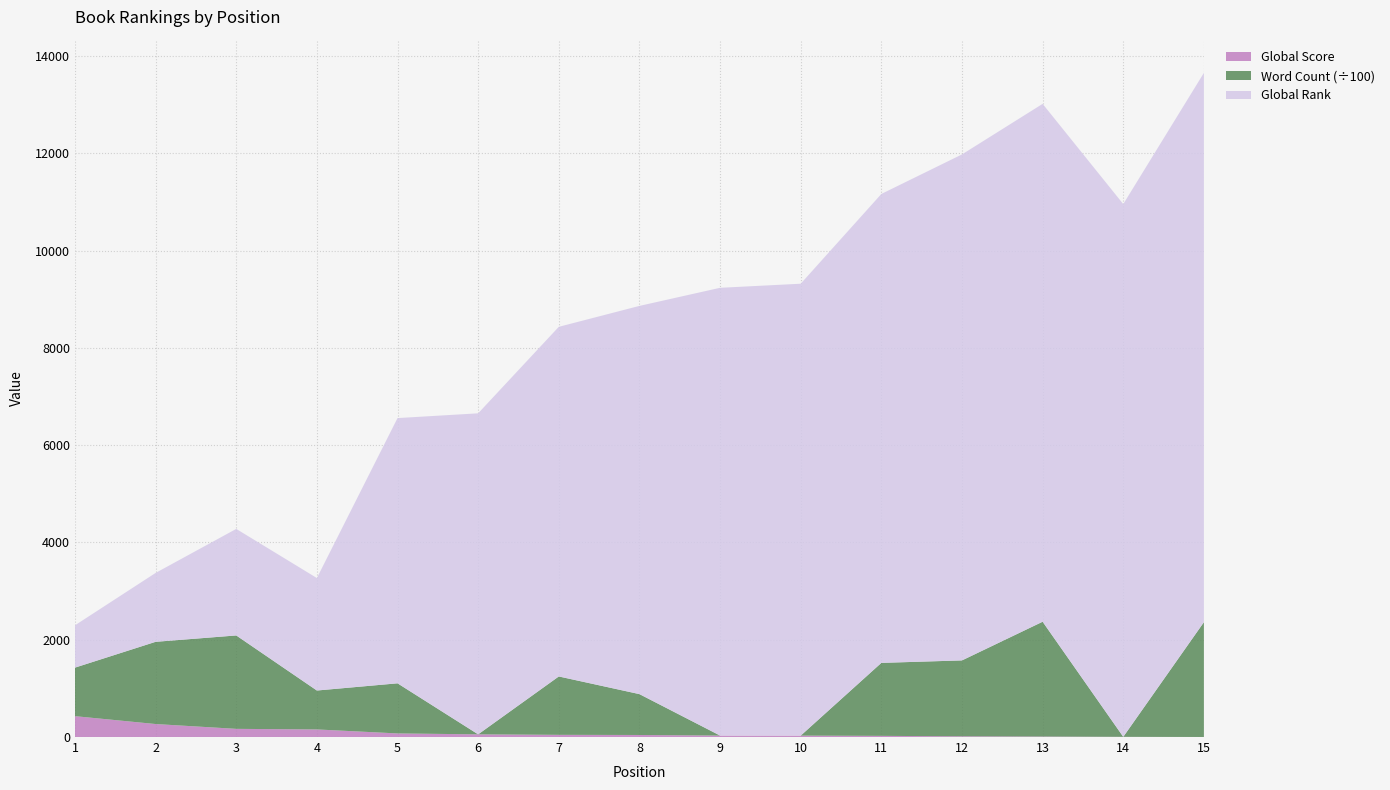

Reading left to right, what are all the values shown in this chart?

Global Rank: 870	1416	2190	2312	5452	6599	7187	7980	9204	9289	9639	10401	10645	10951	11291
Global Score: 429	267	168	156	74	55	45	42	30	29	24	15	10	4	1
Word Count: 99750	169000	192000	80000	103000	0	120000	84000	0	0	150000	156000	236000	0	236000